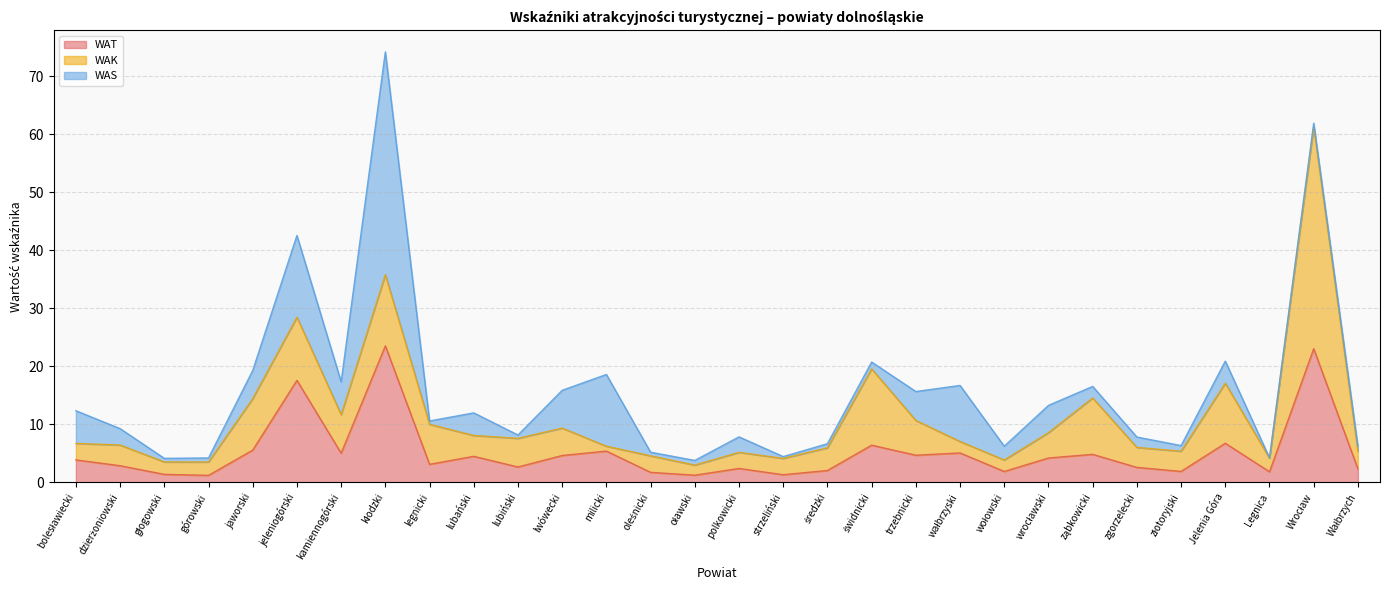

Is it true that WAK equals 1.0 at wałbrzyski?

False